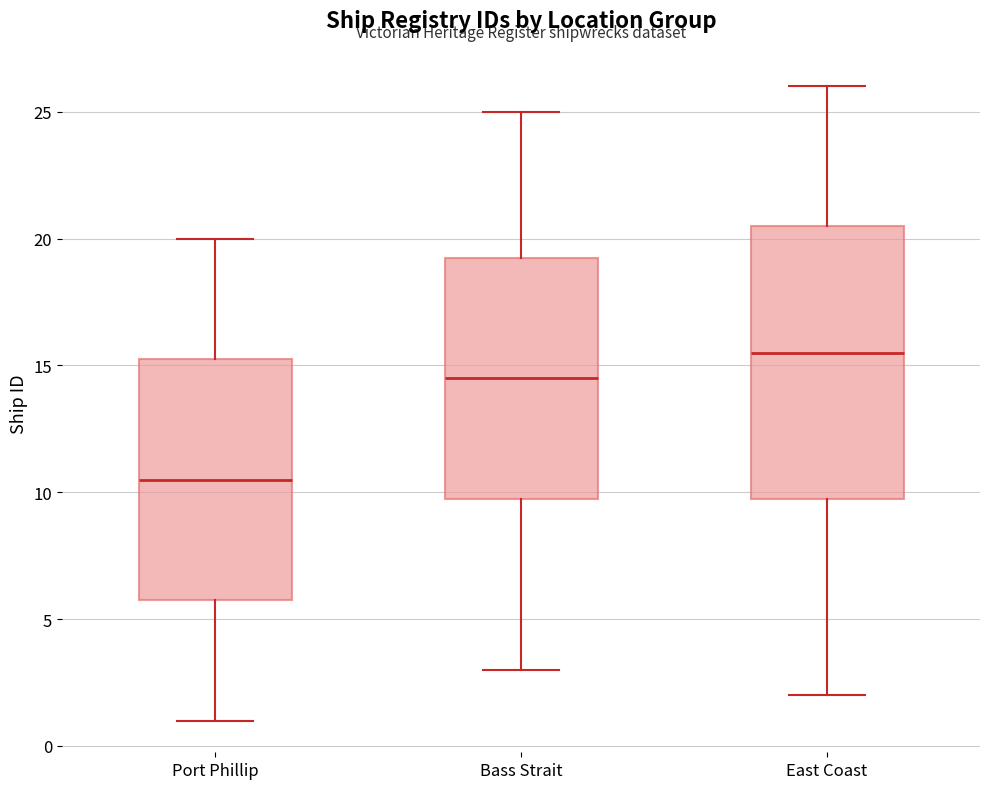

Reading left to right, transcribe this box plot: for each box, give where its median line is, the range the box spans, and where its two whiskers end, as read against the y-axis. The values are not printed on the chart, so give them approximately, as read against the axis.

Port Phillip: median 10.5, box 6.0 to 15.5, whiskers 1.0 to 20.0
Bass Strait: median 14.5, box 10.0 to 19.5, whiskers 3.0 to 25.0
East Coast: median 15.5, box 10.0 to 20.5, whiskers 2.0 to 26.0